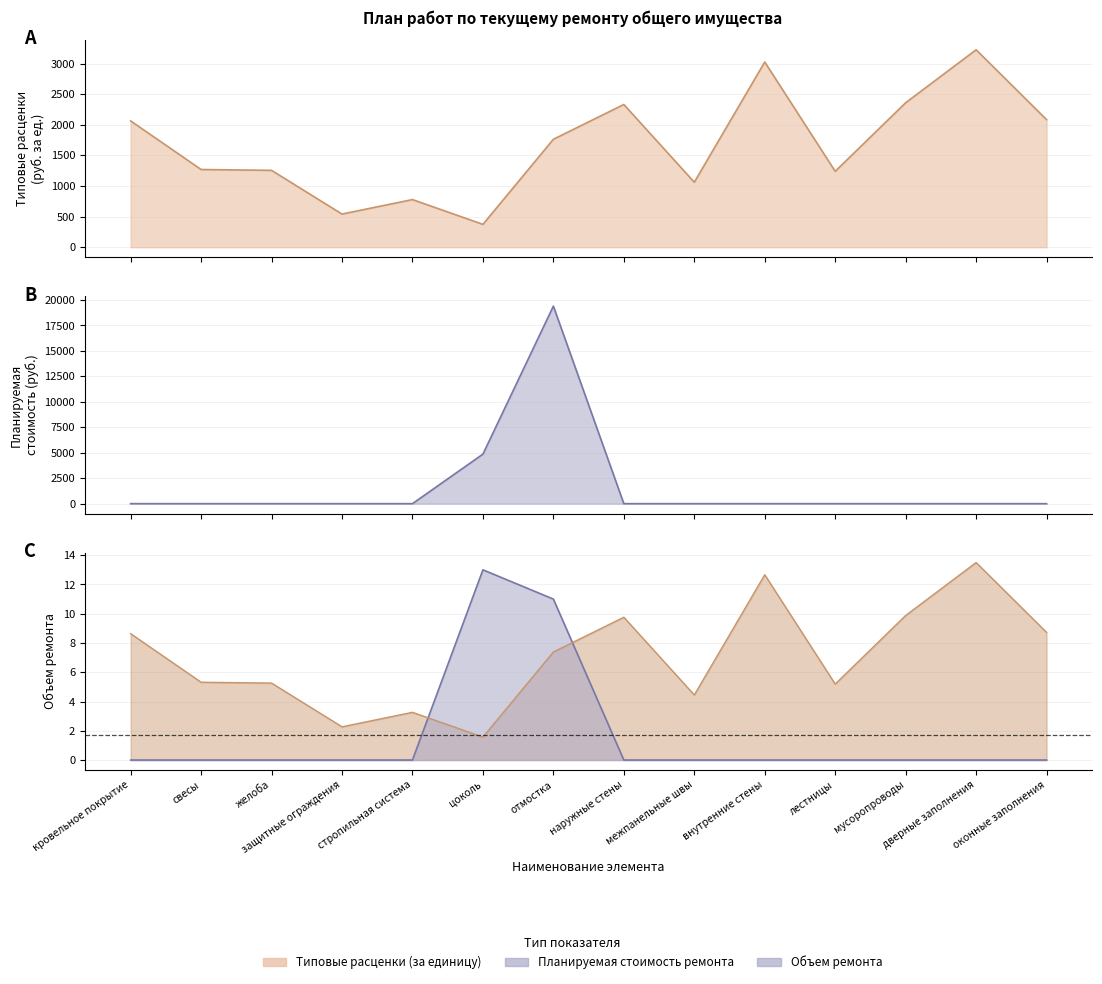

In Объем ремонта, how many points are higher than both neighbors (excluding endpoints)?

1